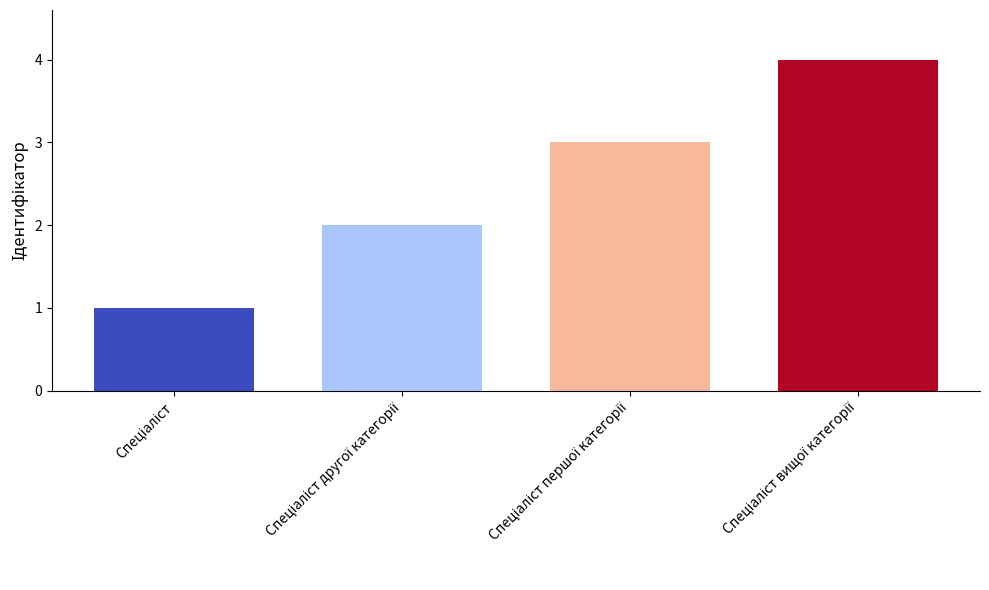

What is the sum of all values?

10